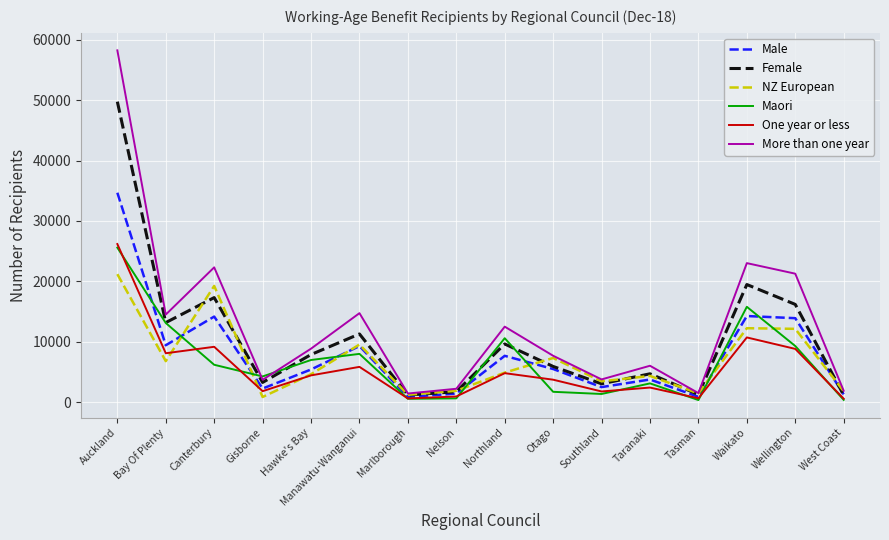

The value of Male at Nelson is 1446. True or false?

True